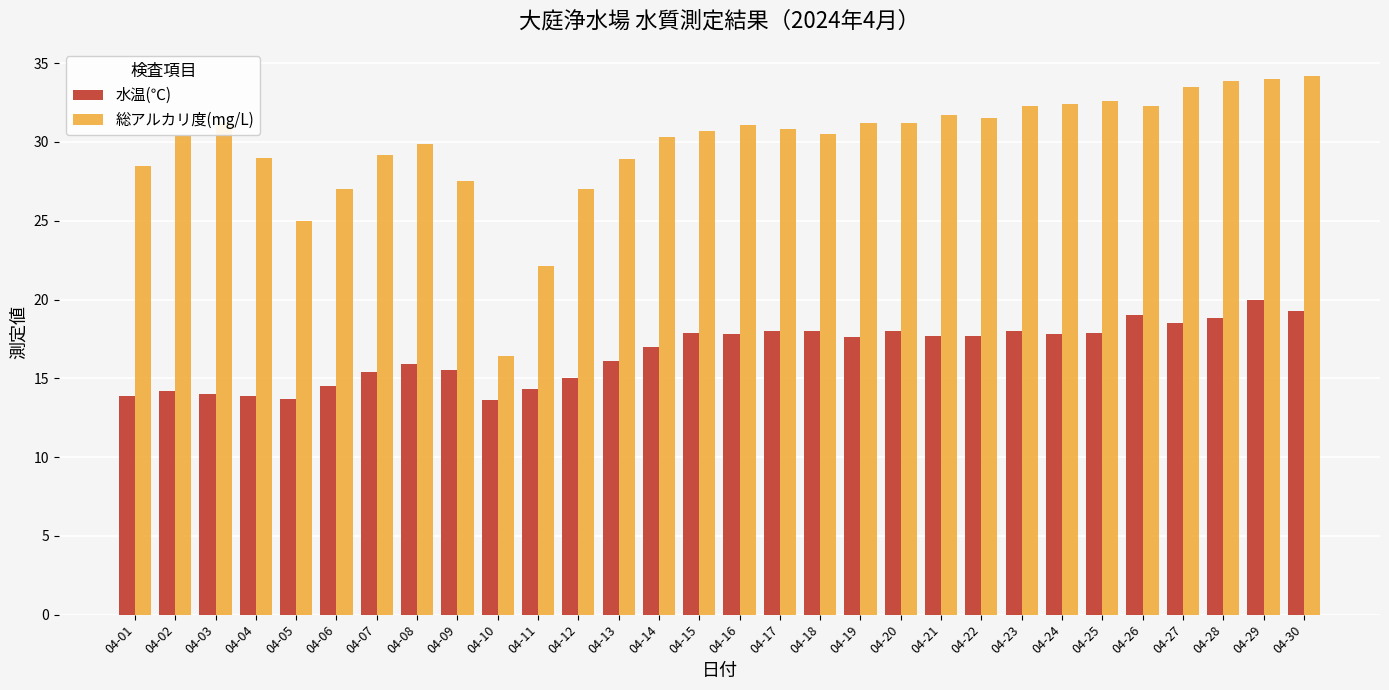

What is the difference between the 総アルカリ度(mg/L) values at 04-29 and 04-22?

2.5